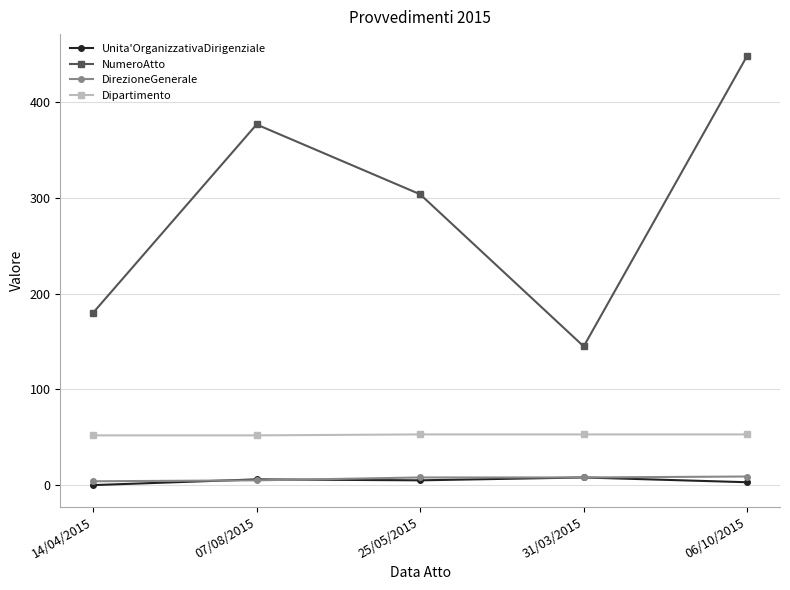

True or false: Unita'OrganizzativaDirigenziale has more than 2 interior local peaks.

False